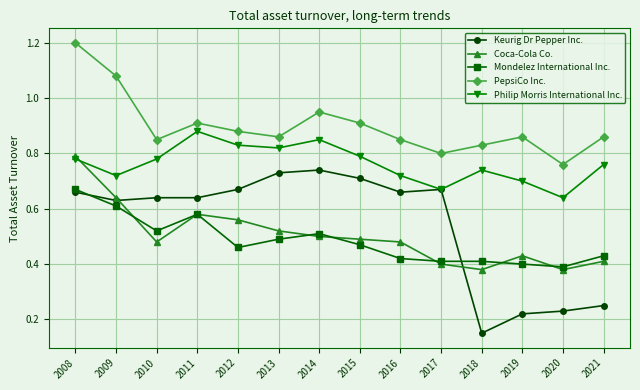

True or false: PepsiCo Inc. has a value of 0.3 at 2010.

False